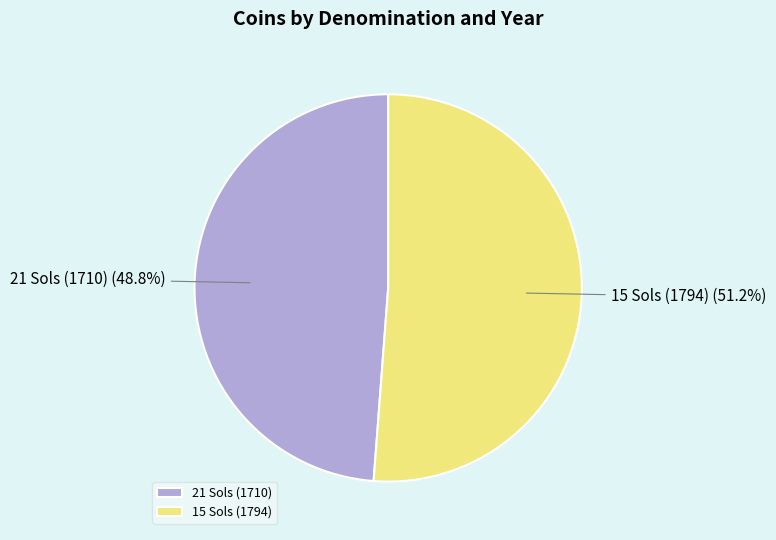

Rank the categories by value from lowest to highest.

21 Sols (1710), 15 Sols (1794)